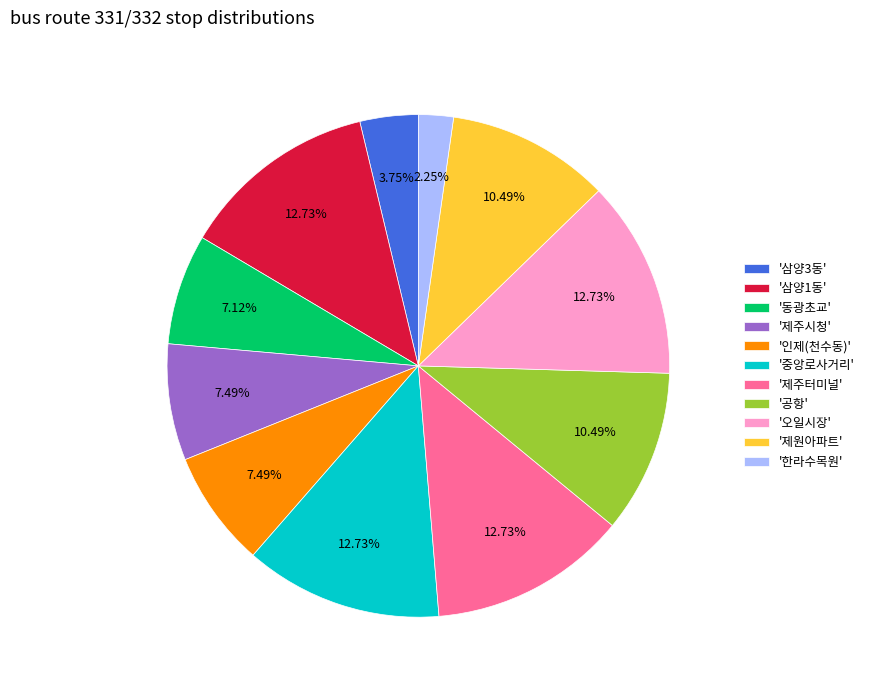

What is the smallest slice in the pie chart?

'한라수목원'